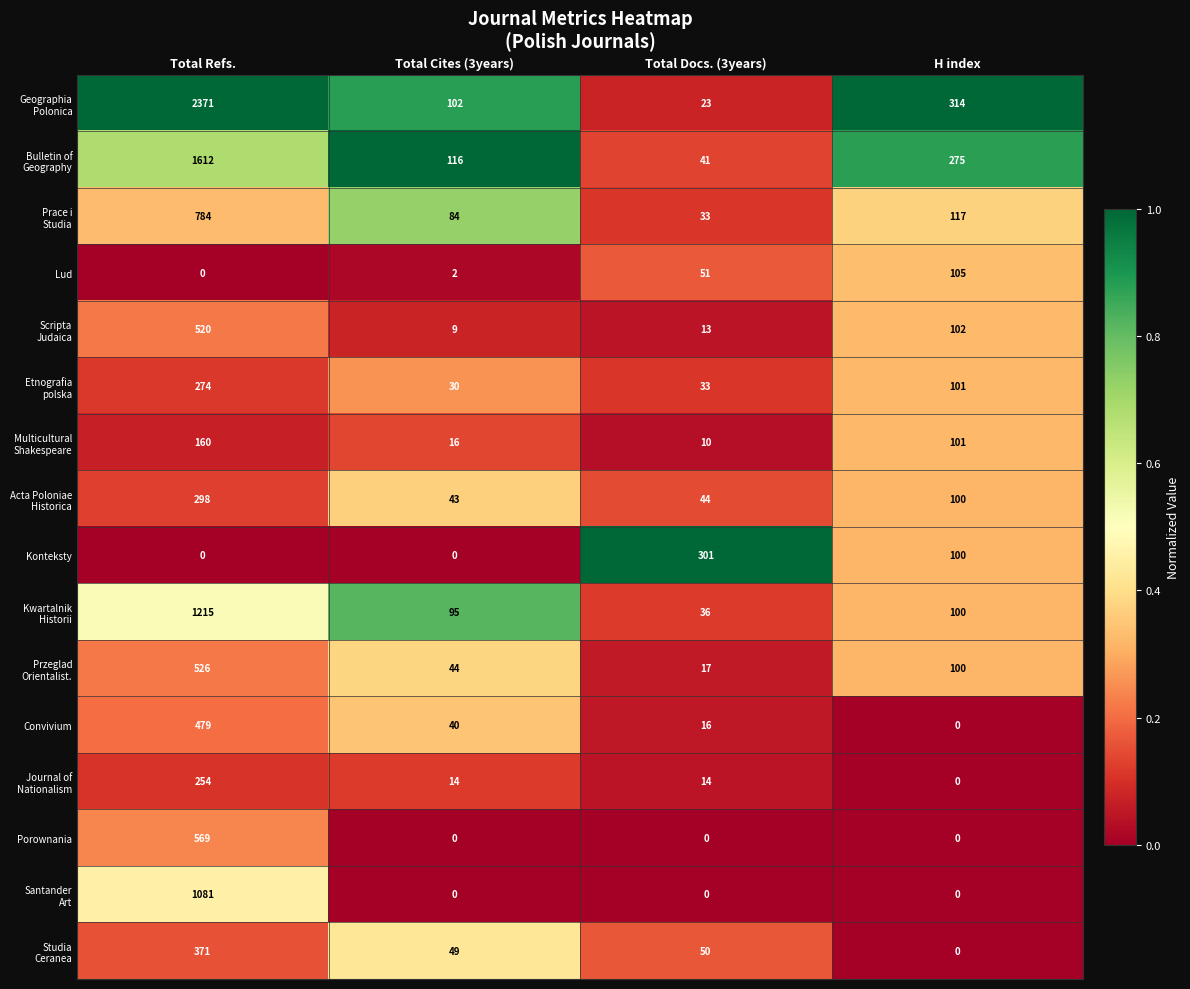

What is the spread (max minus min) of values at Total Docs. (3years)?

301